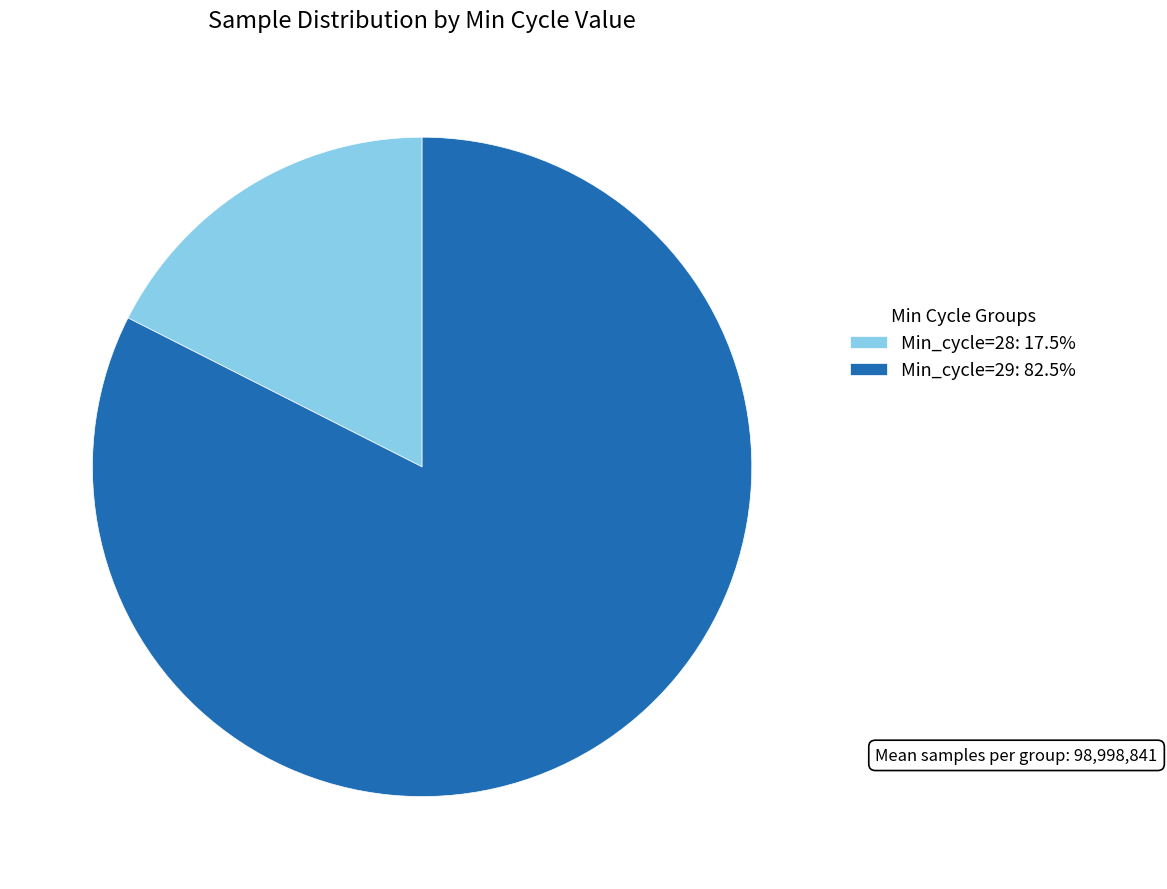

How many slices are in this pie chart?

2